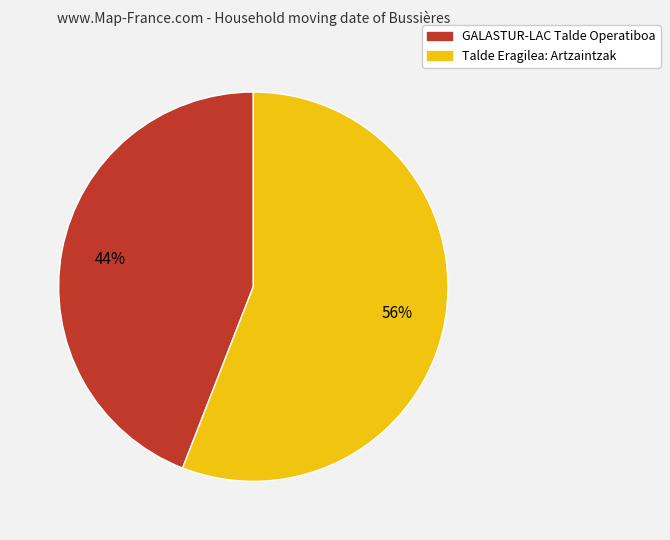

To the nearest percent, what is the combined percentage of GALASTUR-LAC Talde Operatiboa and Talde Eragilea: Artzaintzak?

100%